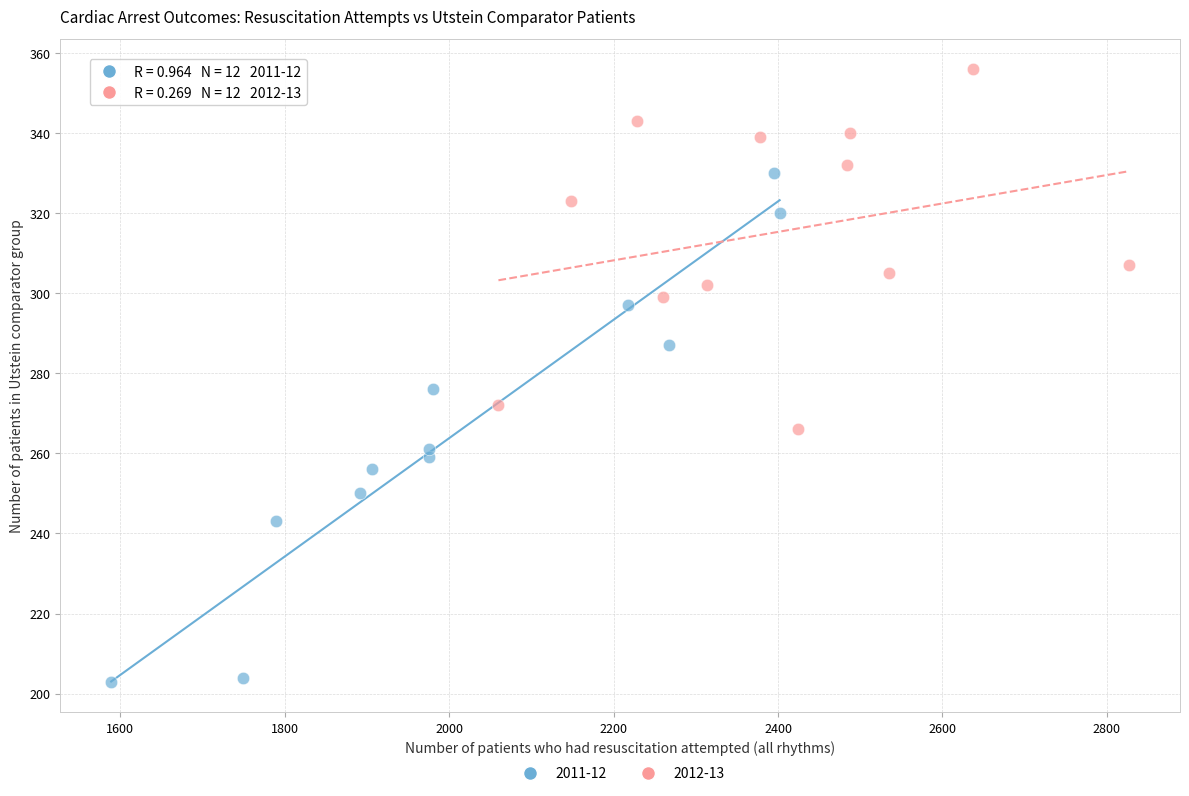

Which series contains the highest Y value?

2012-13